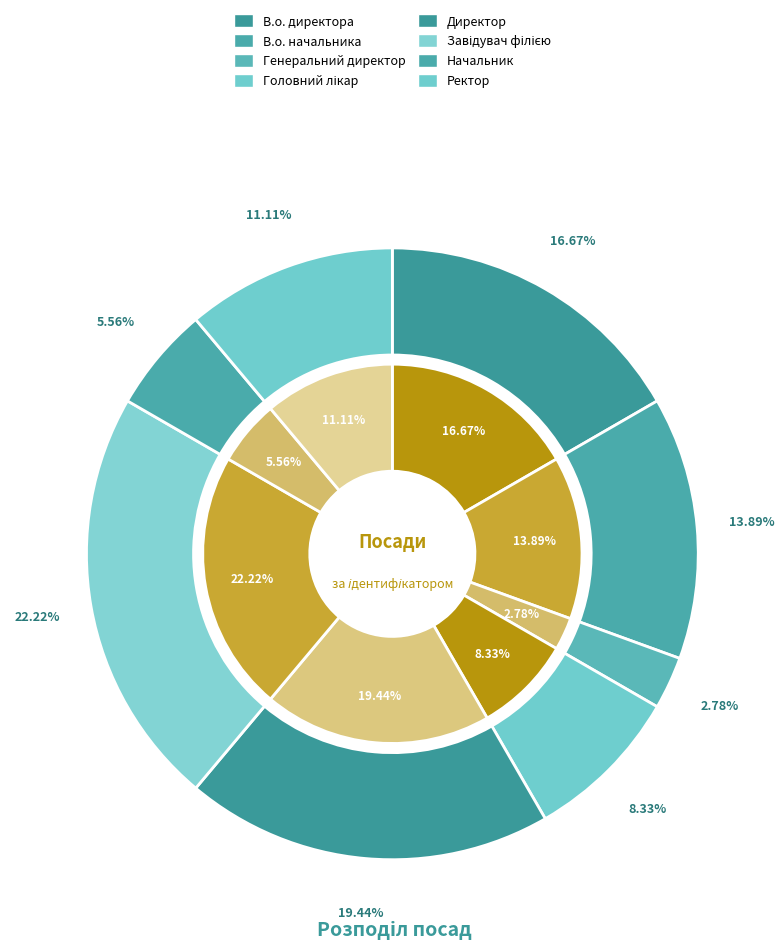

How many segments does this pie chart have?

8